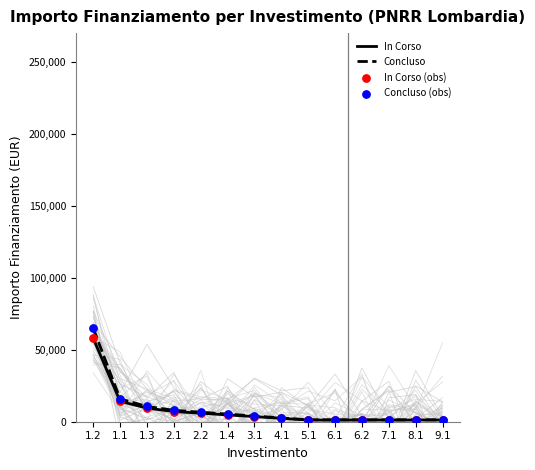

Which series has the largest Y range (max minus min)?

Concluso